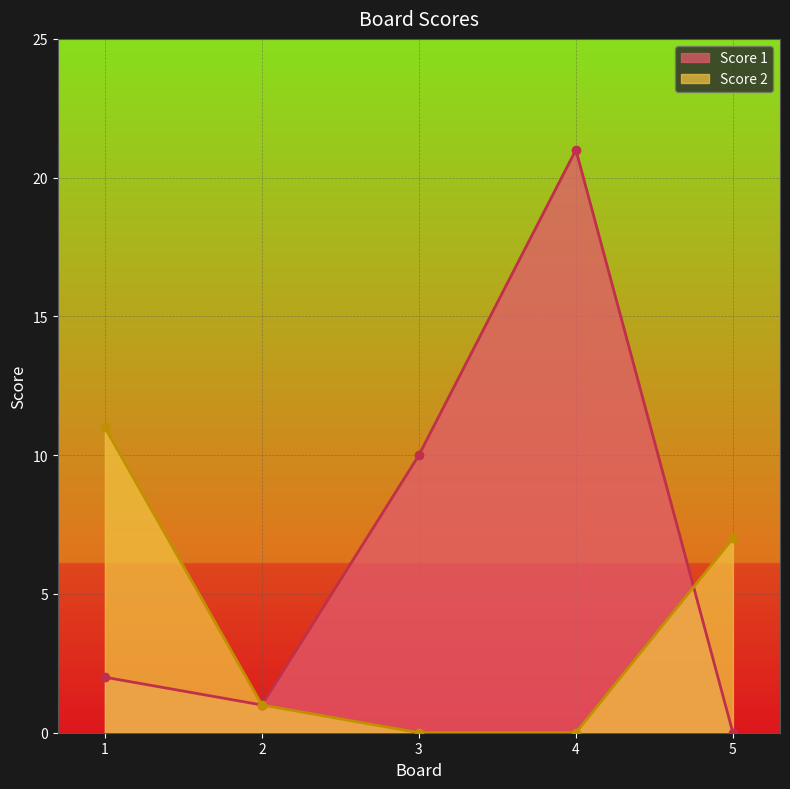

At which category does Score 1 reach its first local peak?

4